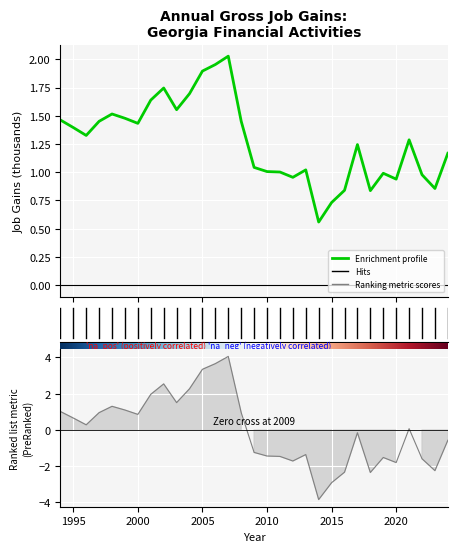

At which category is the sum across all series the highest?

2007